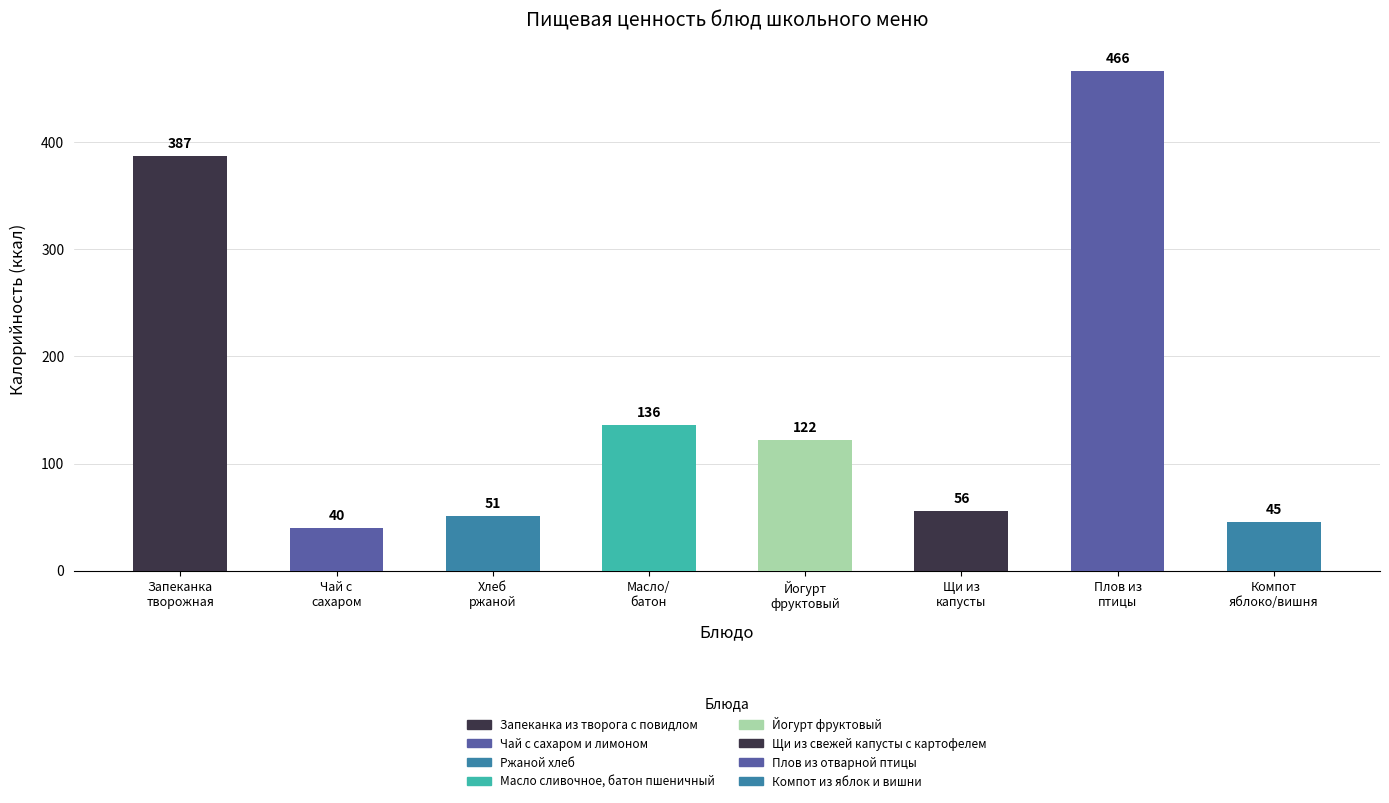

The value at Компот
яблоко/вишня is 45. True or false?

True